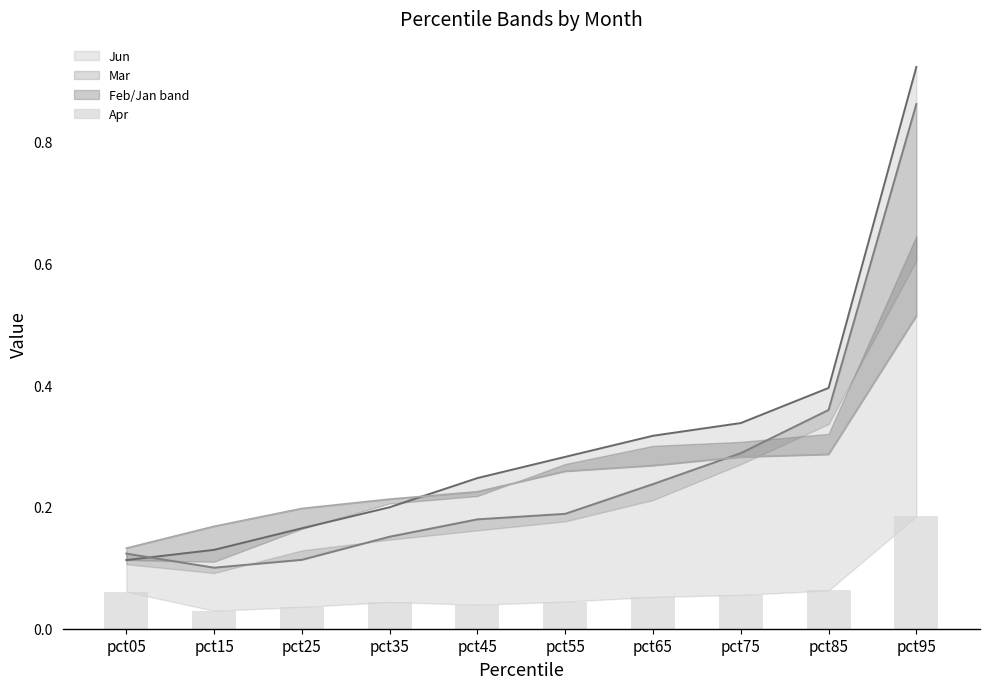

What is the difference between the highest and lowest values at pct55?

0.2